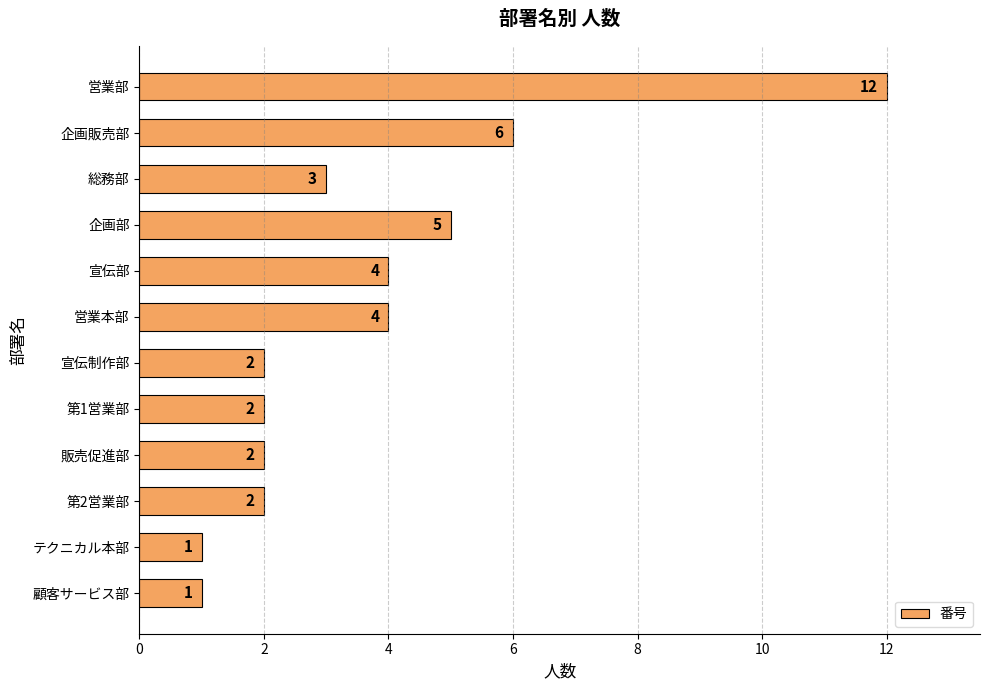

Reading top to bottom, what are all the values shown in this chart?

営業部=12	企画販売部=6	総務部=3	企画部=5	宣伝部=4	営業本部=4	宣伝制作部=2	第1営業部=2	販売促進部=2	第2営業部=2	テクニカル本部=1	顧客サービス部=1